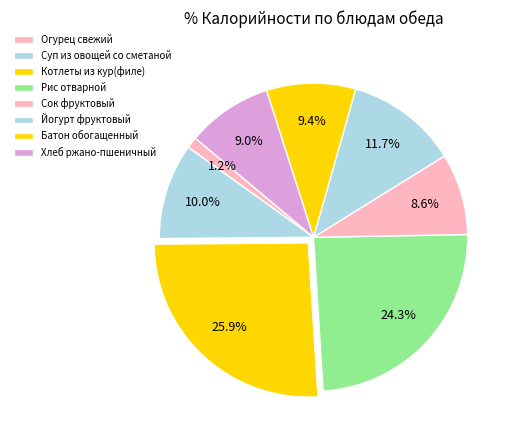

The Котлеты из кур(филе) slice represents 26% of the pie. True or false?

True